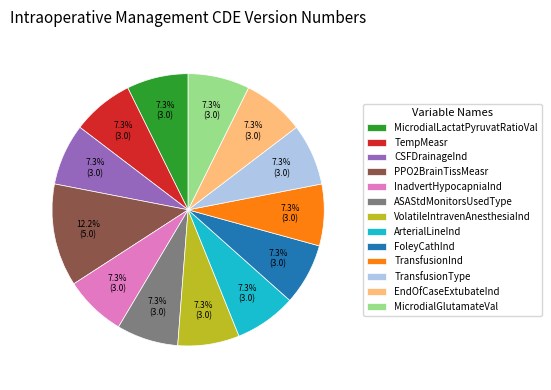

What percentage do PPO2BrainTissMeasr and TransfusionType together represent?

19.5%